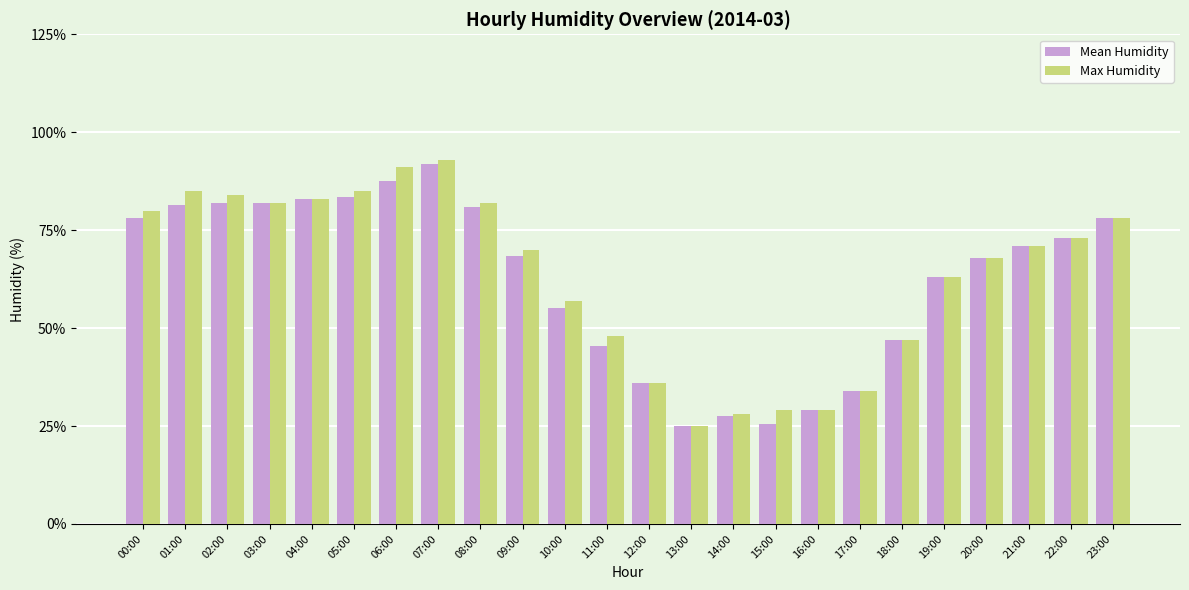

The value of Max Humidity at 09:00 is 121.6. True or false?

False